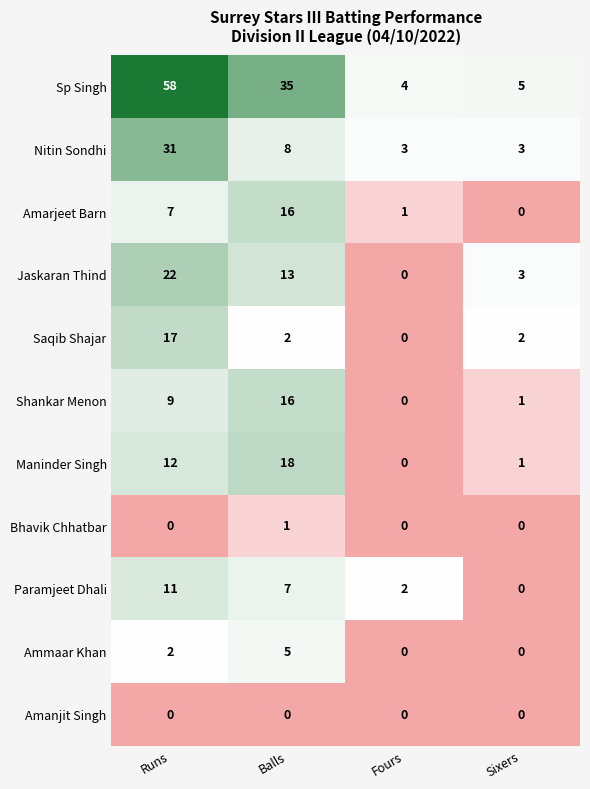

At how many categories does at least one series exceed 16?

2